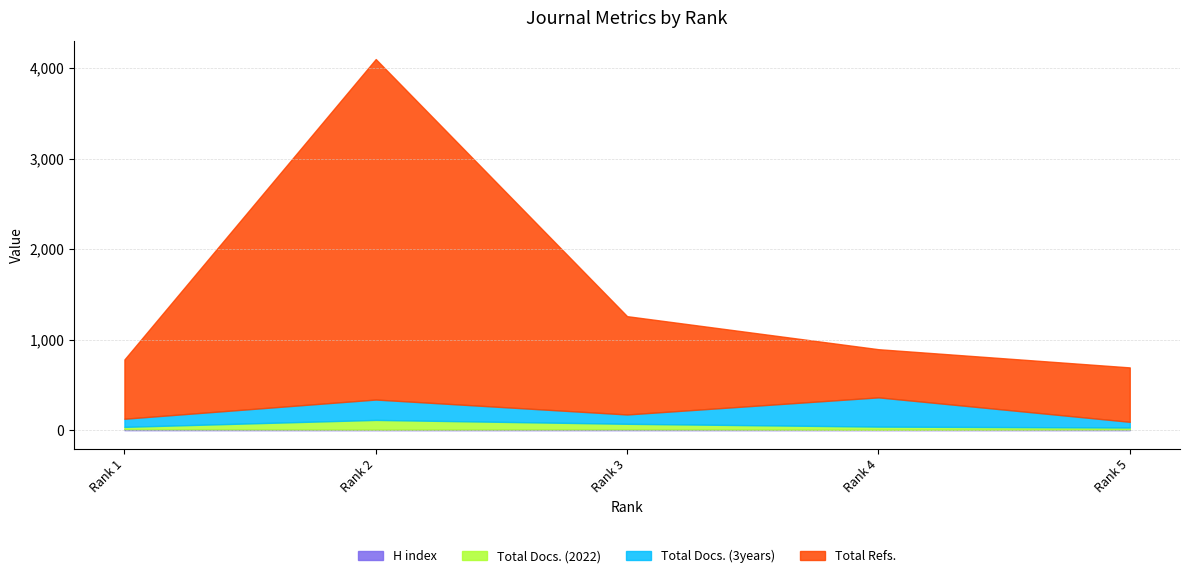

How many data points in H index are less than 8?

2